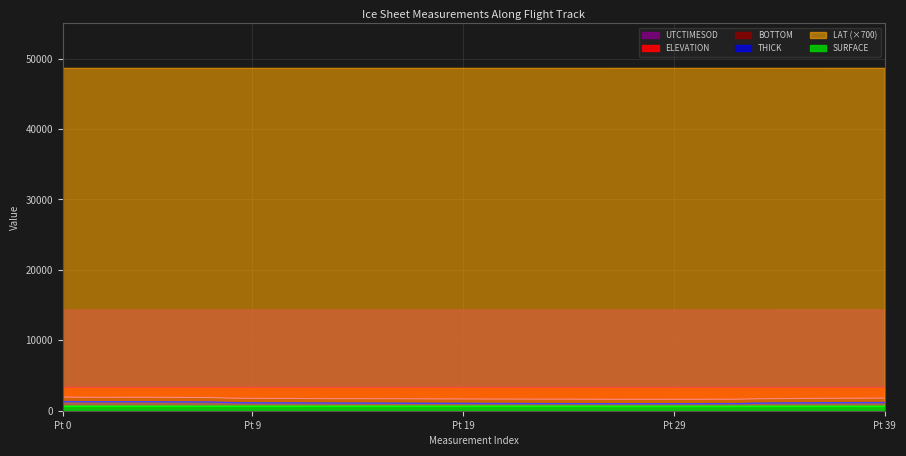

Where is BOTTOM nearest to the value 1773?

37